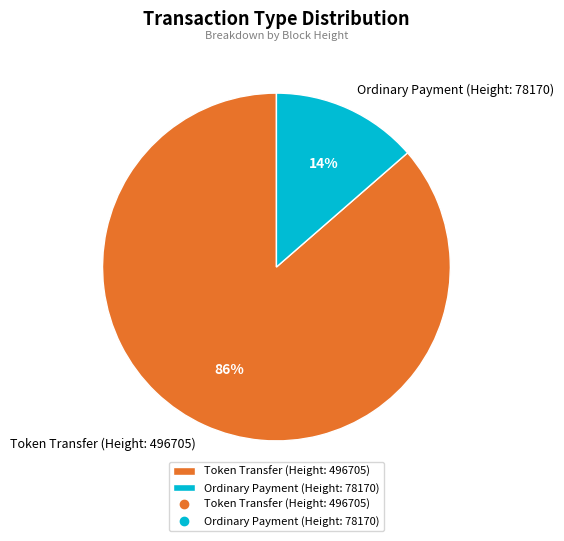

Is Ordinary Payment (Height: 78170) the majority of the pie?

No